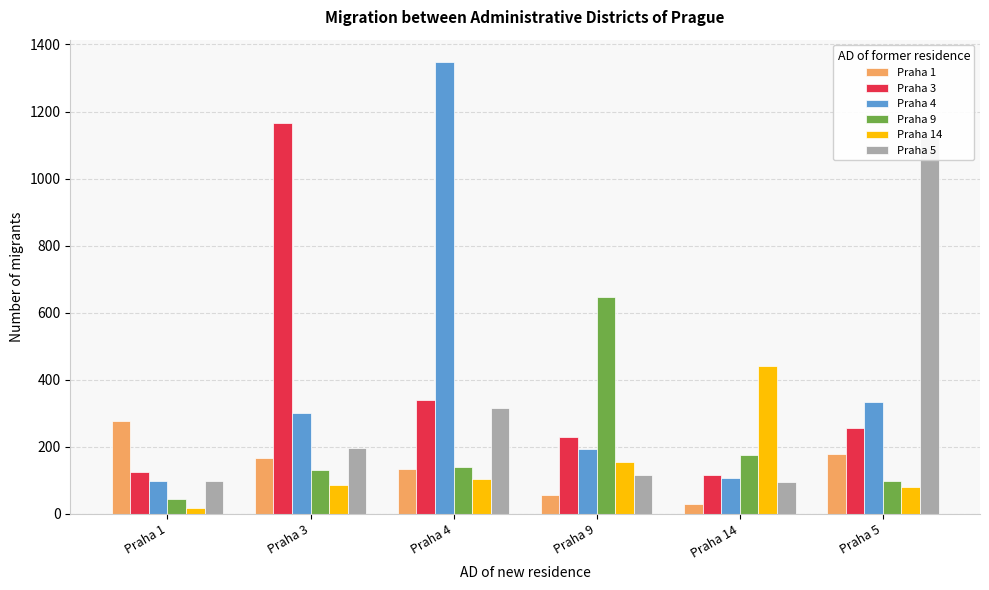

What is the sum of all Praha 1 values?

843